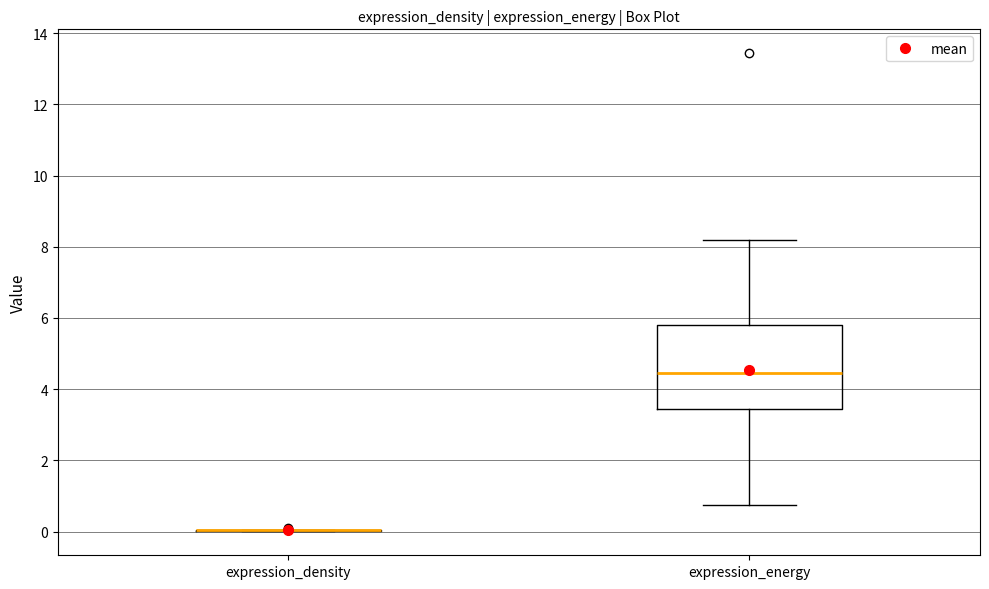

Reading left to right, read every box against the y-axis: the position of its median line, the range the box covers, and the ends of its whiskers. The values are not printed on the chart, so give them approximately, as read against the axis.

expression_density: box collapsed to a line at 0.0, whiskers 0.0 to 0.0
expression_energy: median 4.4, box 3.4 to 5.8, whiskers 0.8 to 8.2